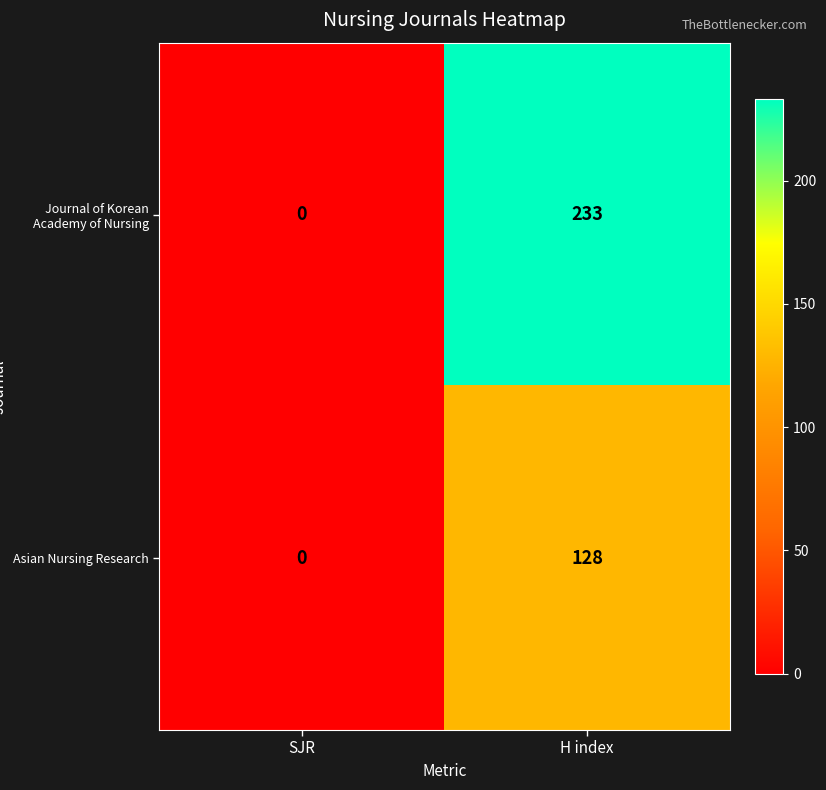

Where is Asian Nursing Research nearest to the value 64?

SJR